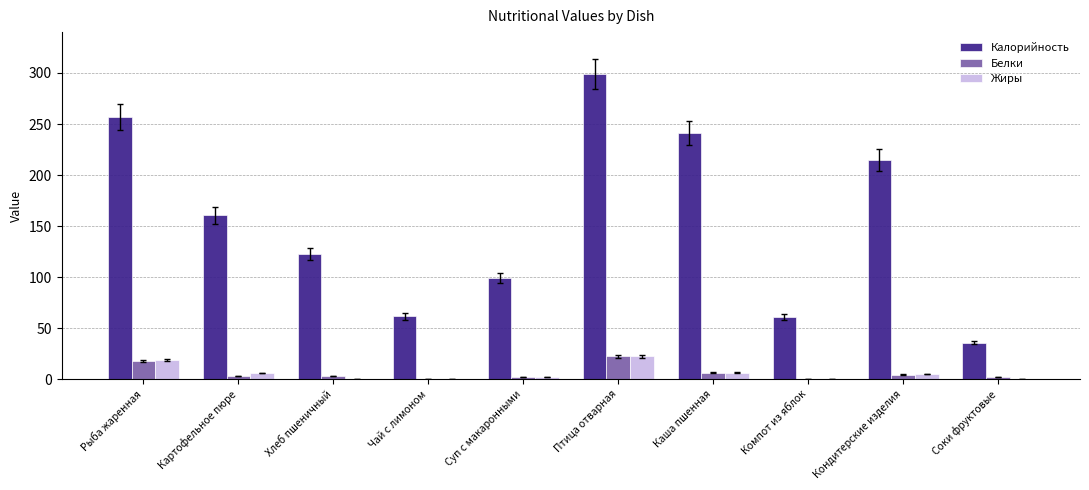

Is the value of Белки at Кондитерские изделия greater than the value of Калорийность at Картофельное пюре?

No